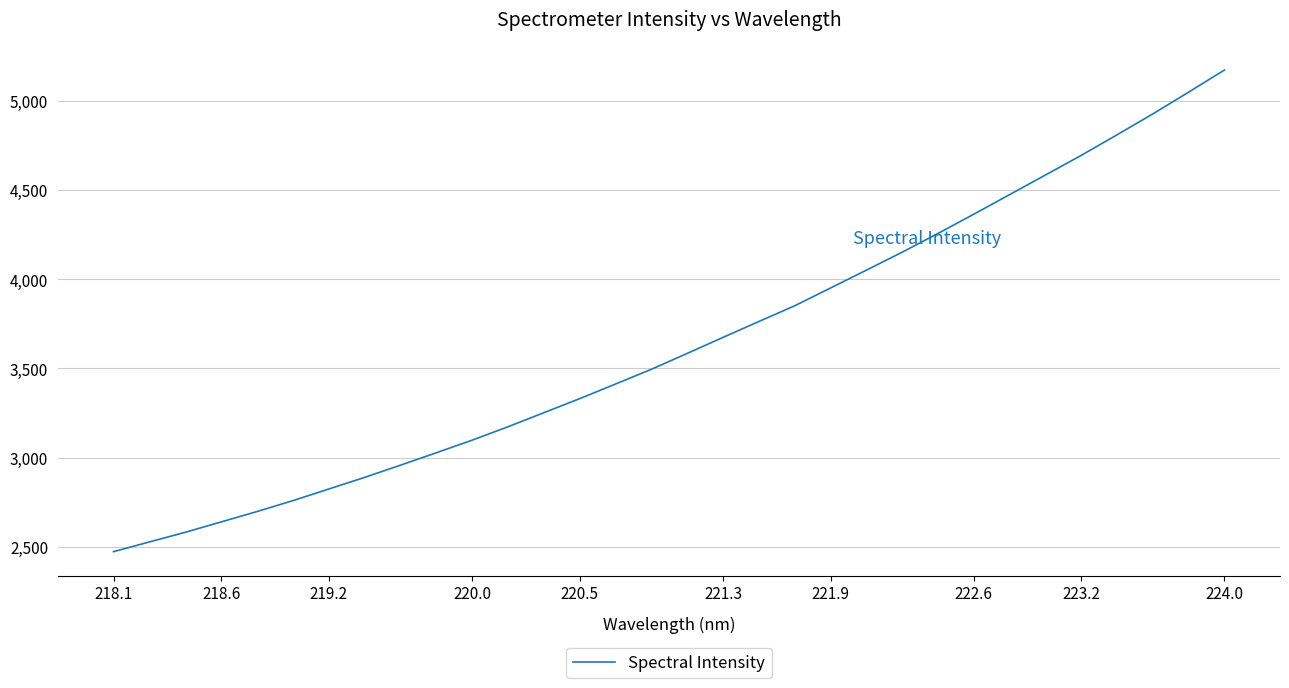

What is the difference between the maximum and minimum values?

2699.7